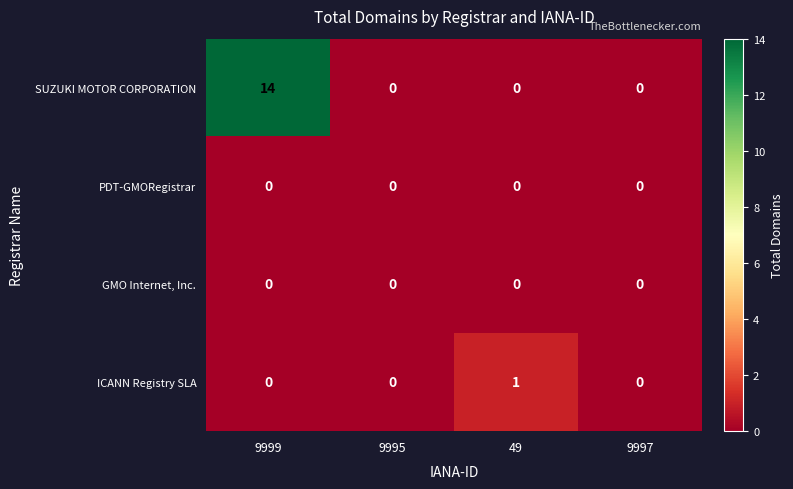

Reading right to left, transcribe all the data shown in this chart.

SUZUKI MOTOR CORPORATION: 0	0	0	14
PDT-GMORegistrar: 0	0	0	0
GMO Internet, Inc.: 0	0	0	0
ICANN Registry SLA: 0	1	0	0